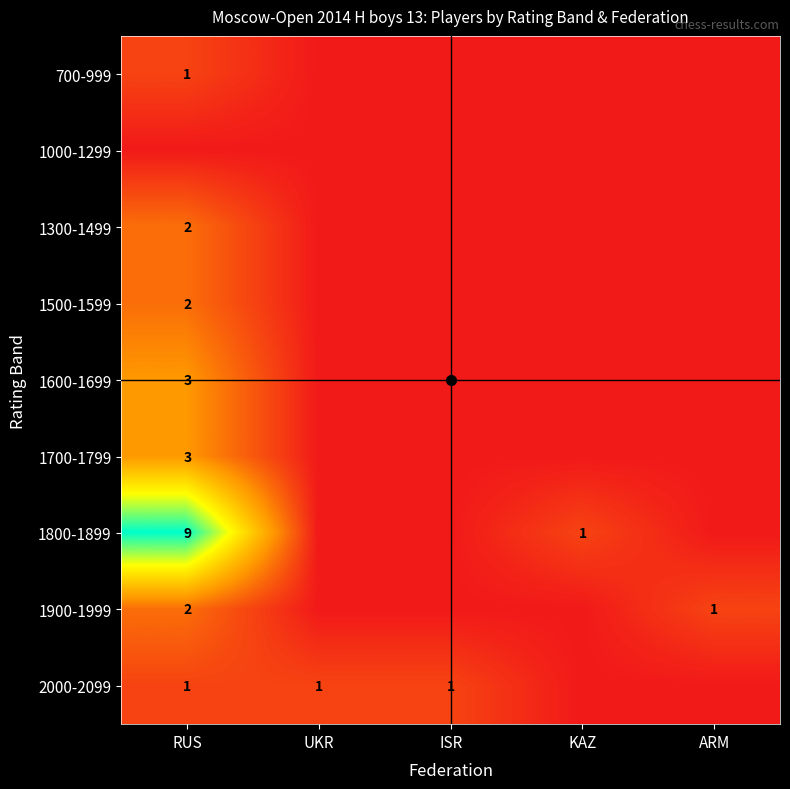

The value of 1800-1899 at ISR is 4. True or false?

False